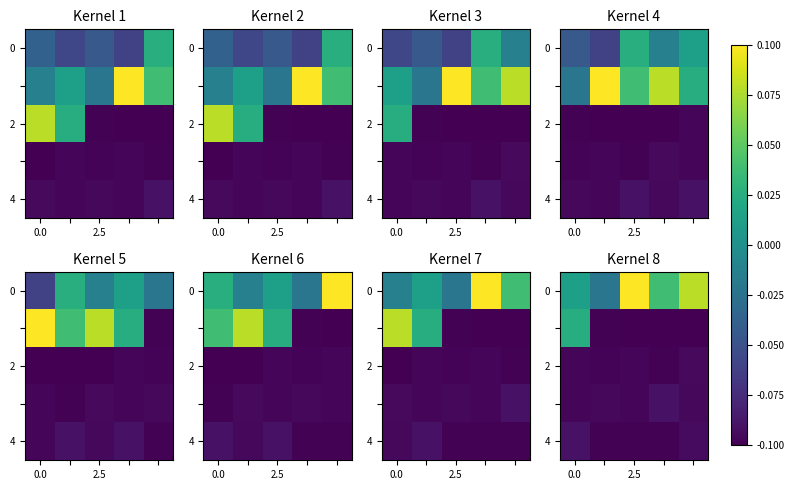

Between 4 and 0.0, which is larger?

4